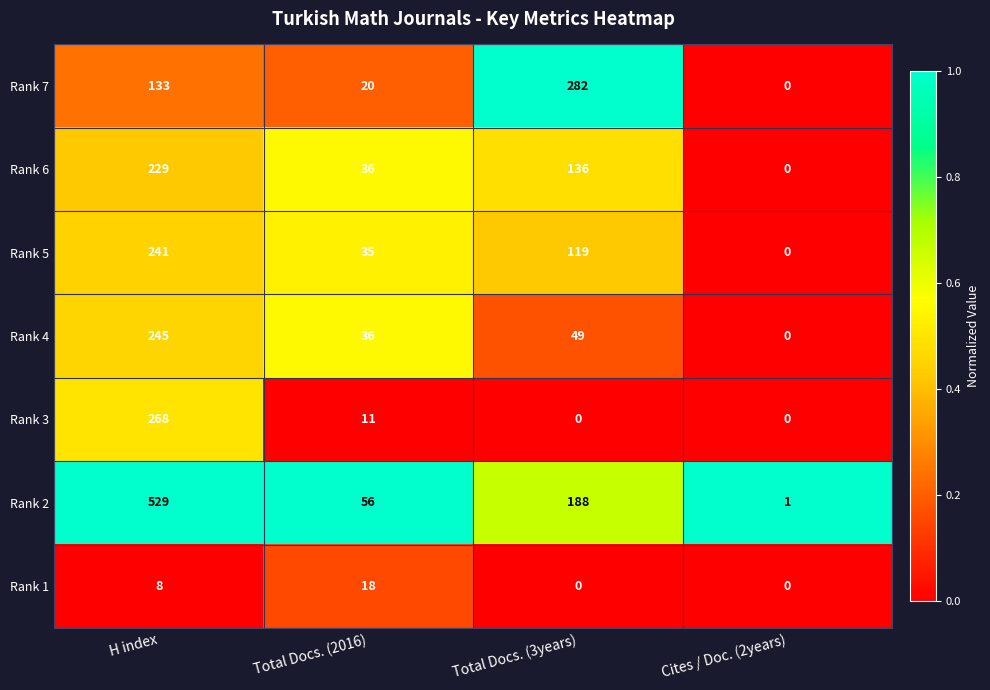

How many categories are shown in the chart?

4